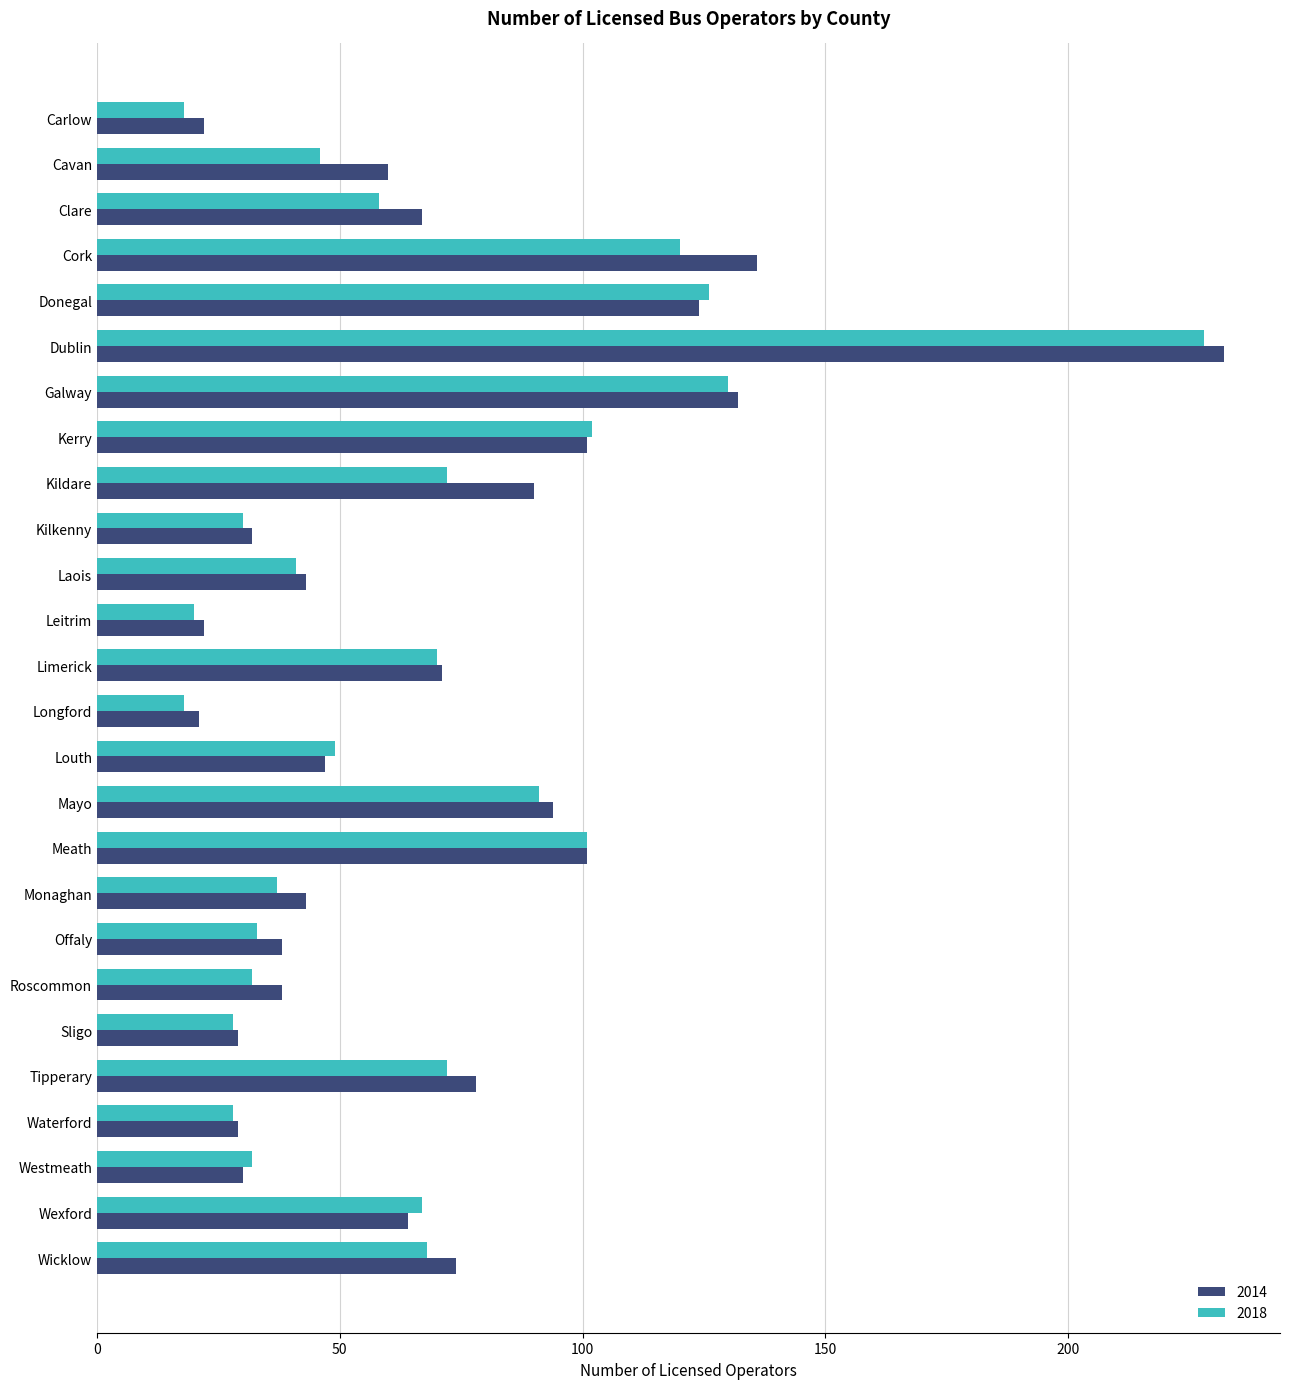

What is the approximate value of 2018 at Wicklow?

68